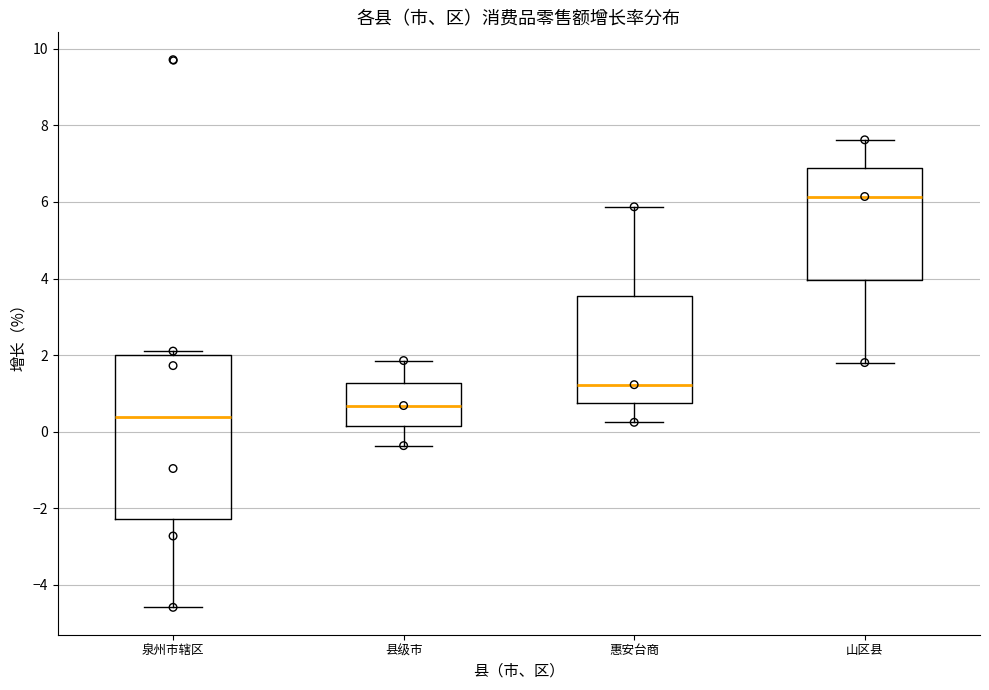

Where does the median line of the box for 惠安台商 sit on the y-axis? The values are not printed on the chart, so give them approximately, as read against the axis.

1.2